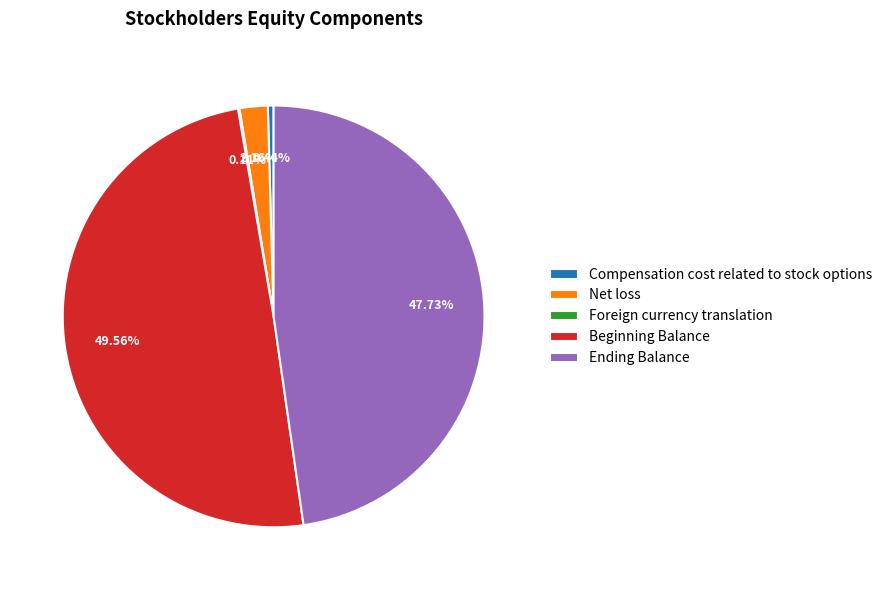

What is the ratio of the value at Net loss to the value at Compensation cost related to stock options?

4.9